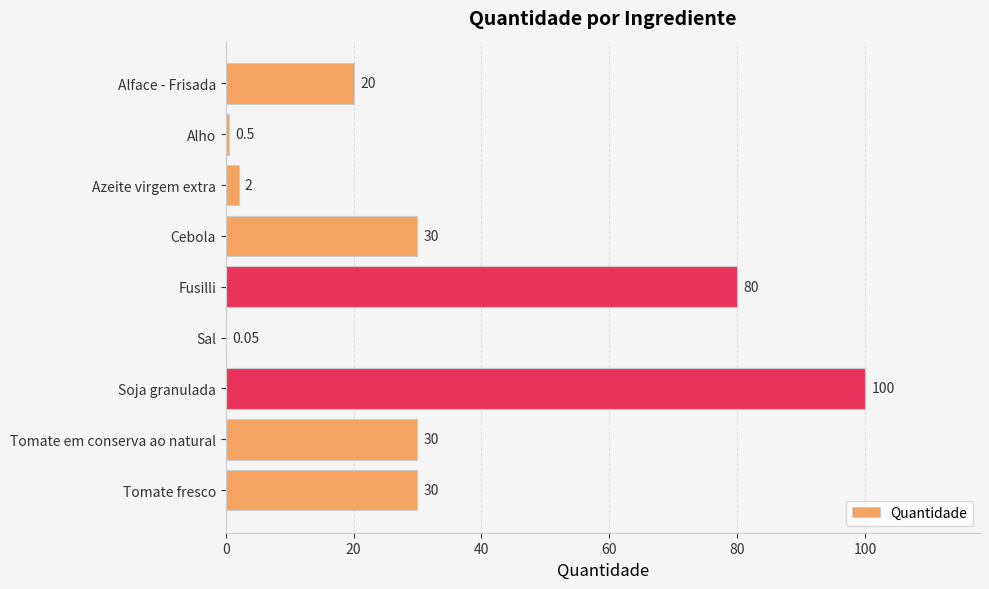

Which label corresponds to the largest value in the chart?

Soja granulada